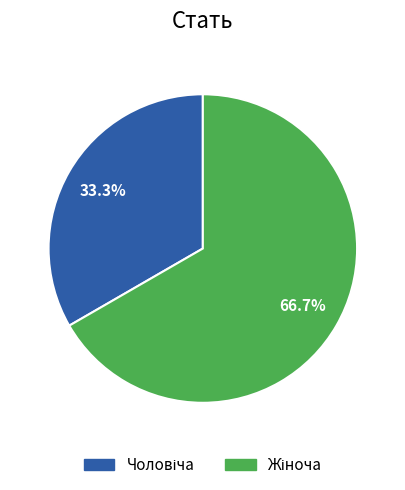

Is there a majority slice in this chart?

Yes